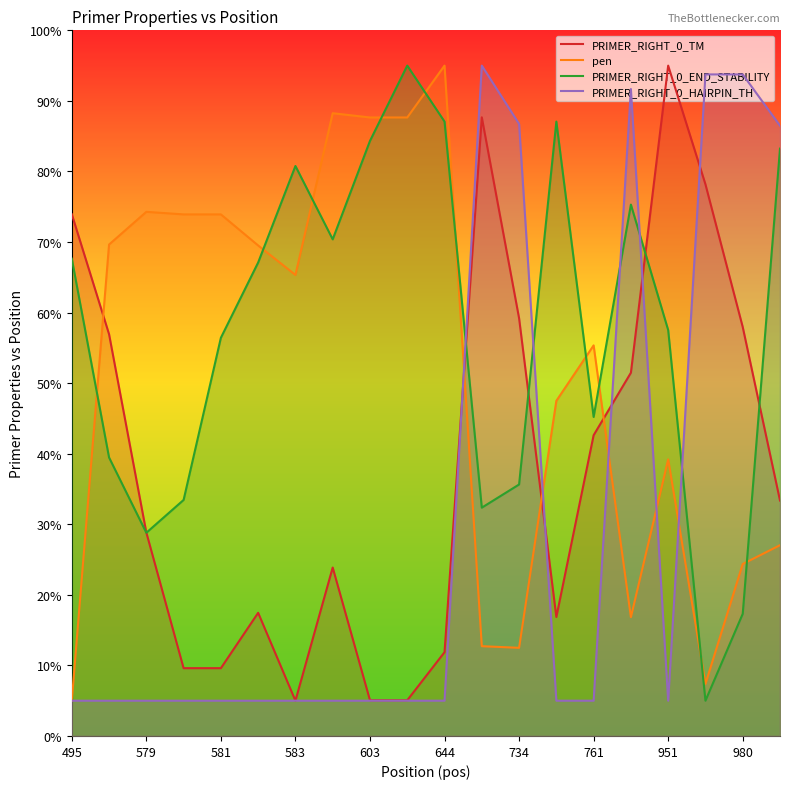

Where is PRIMER_RIGHT_0_END_STABILITY nearest to the value 50?

761